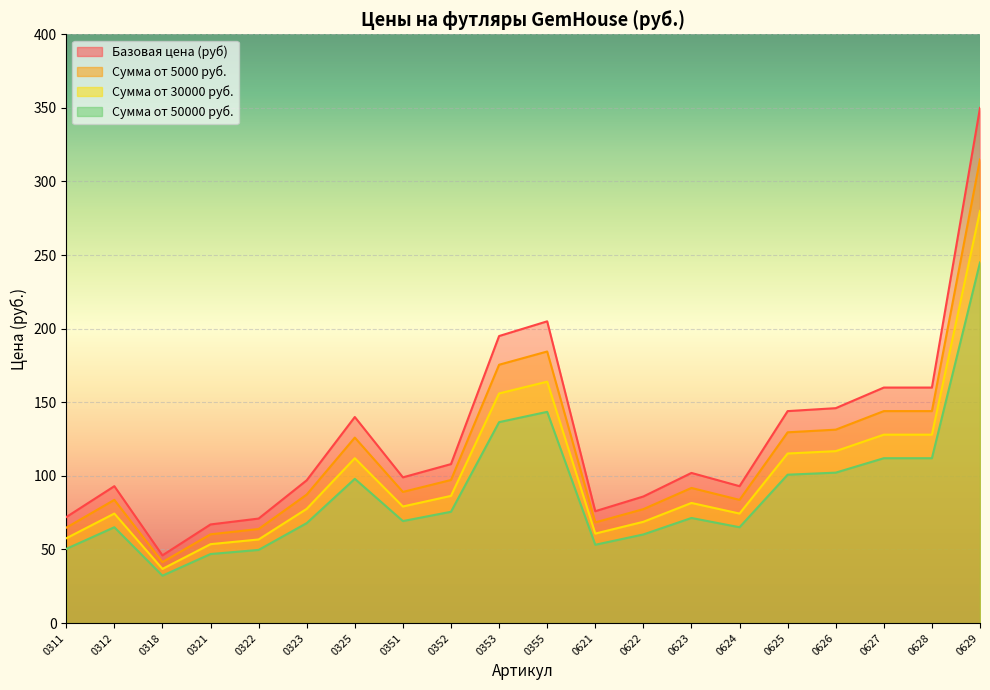

At which label does Базовая цена (руб) reach its peak?

0629